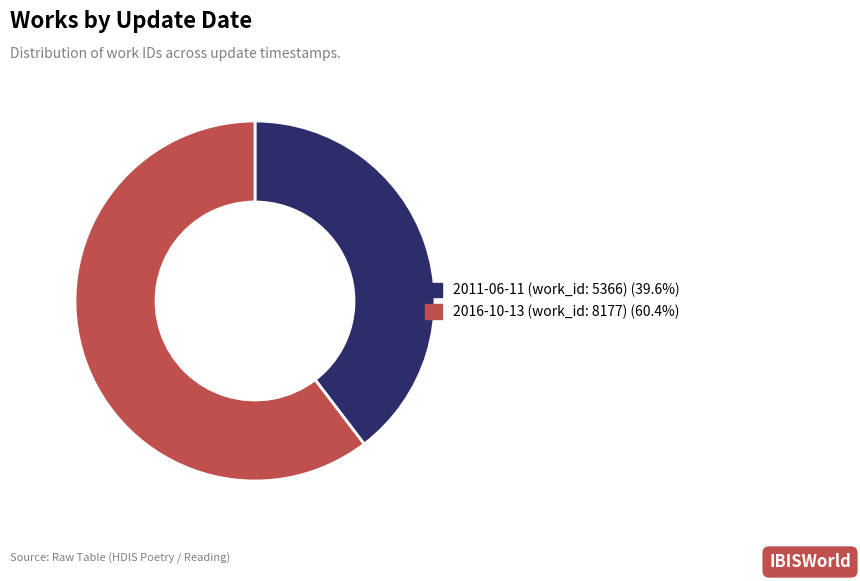

How many segments does this pie chart have?

2